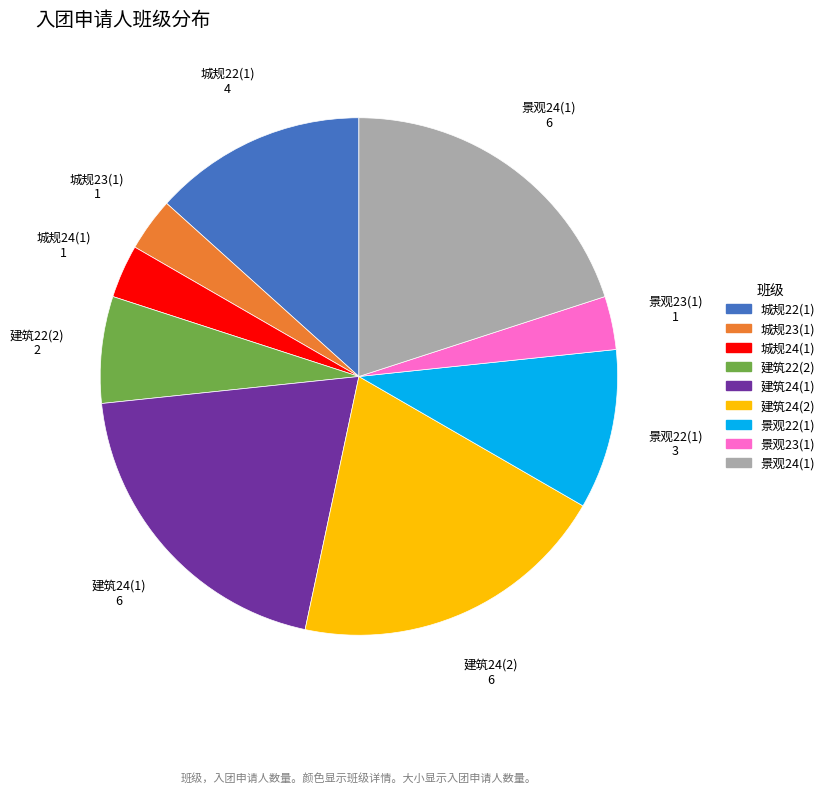

Between 城规24(1) and 建筑24(1), which is larger?

建筑24(1)